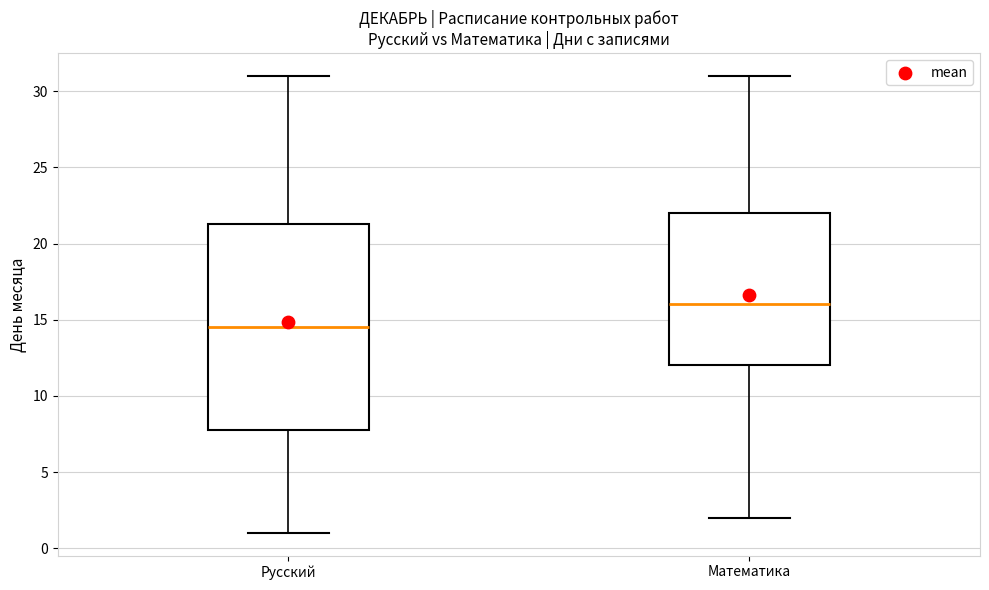

Which box's median line is the lowest?

Русский